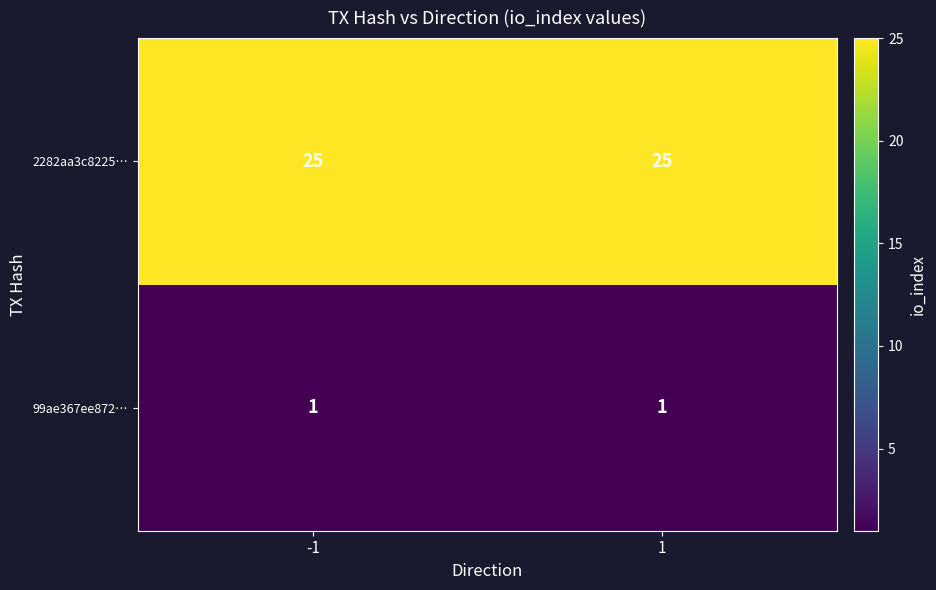

Is it true that 2282aa3c8225… equals 38 at -1?

False